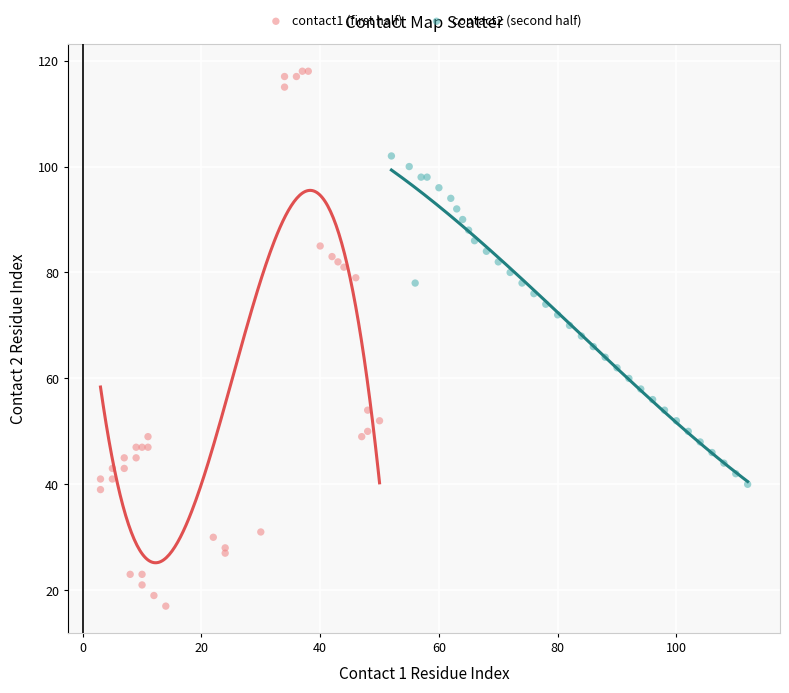

Which series has the largest Y range (max minus min)?

contact1 (first half)